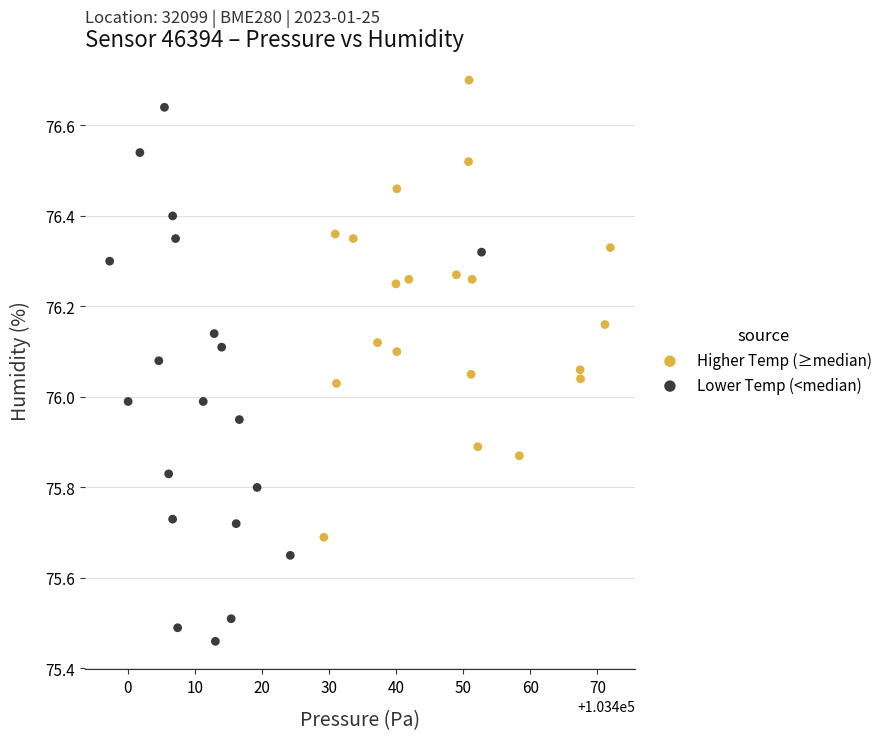

Which series contains the highest Y value?

Higher Temp (≥median)